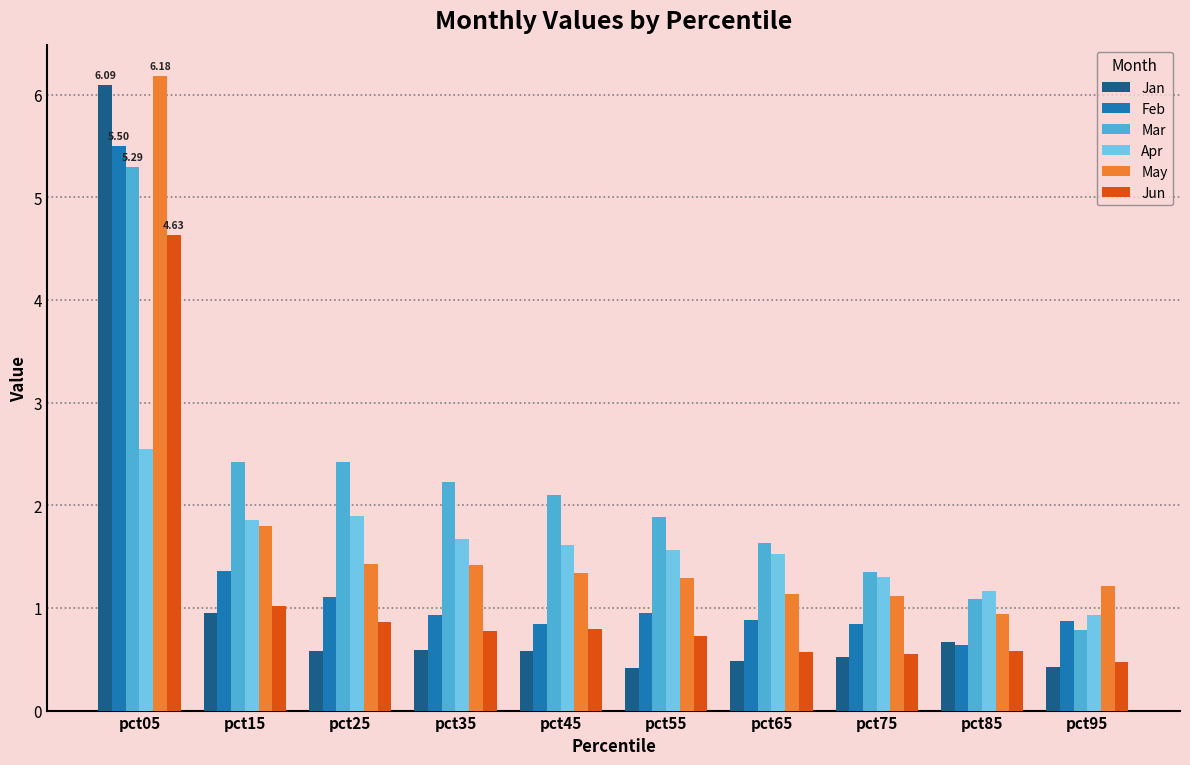

Does the chart contain stacked bars?

No